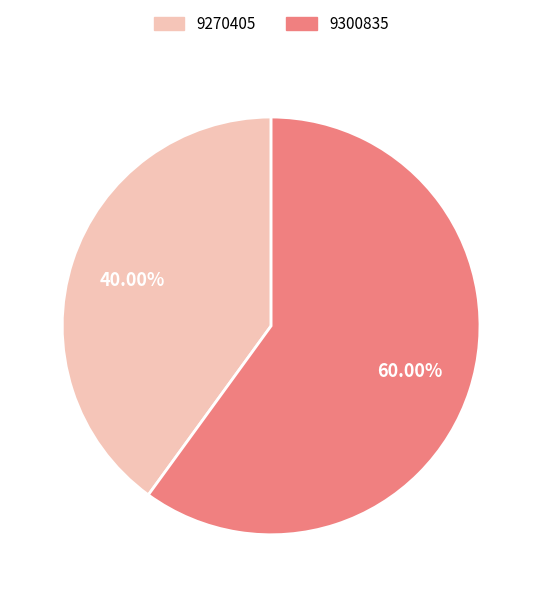

Approximately how many times larger is the value at 9270405 compared to 9300835?

0.7